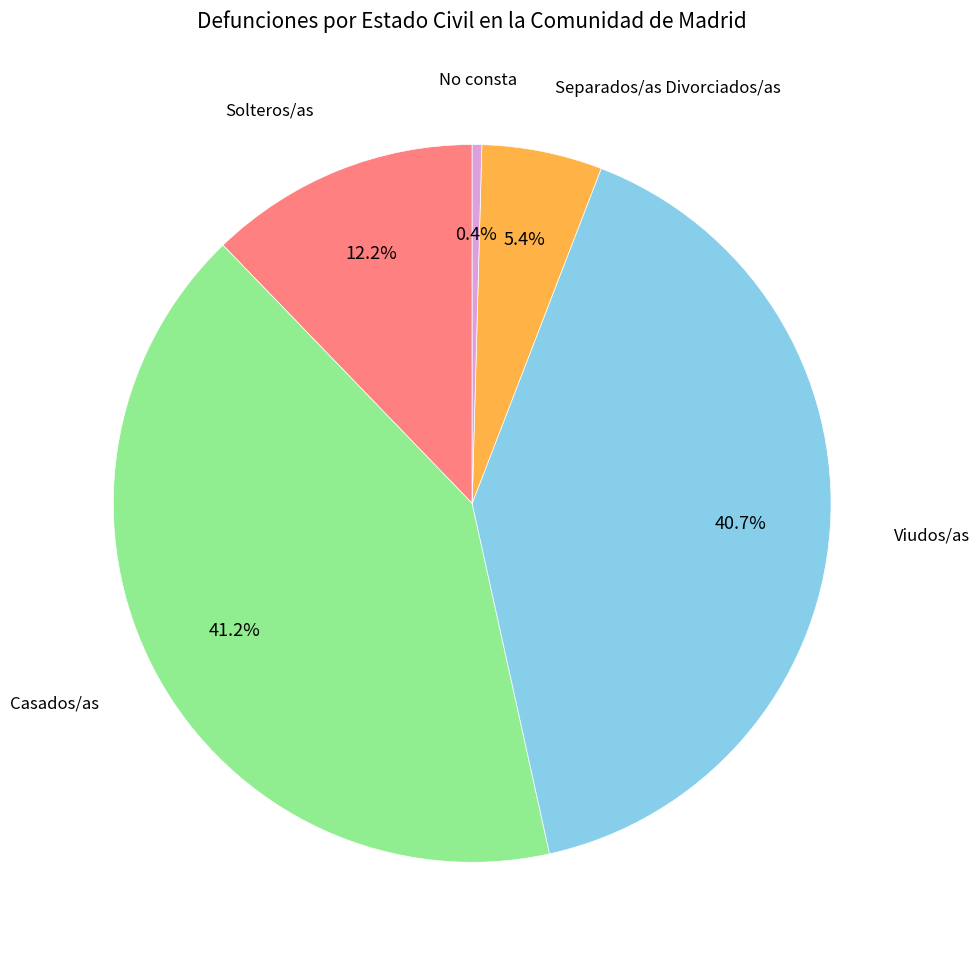

How many segments does this pie chart have?

5